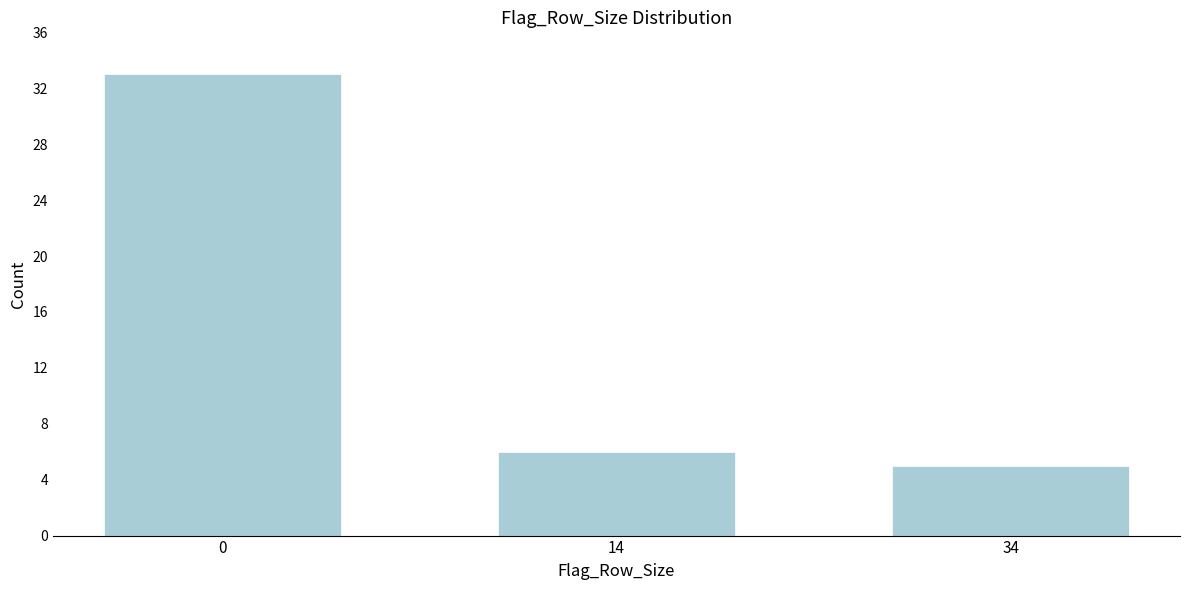

Reading left to right, transcribe all the data shown in this chart.

33	6	5